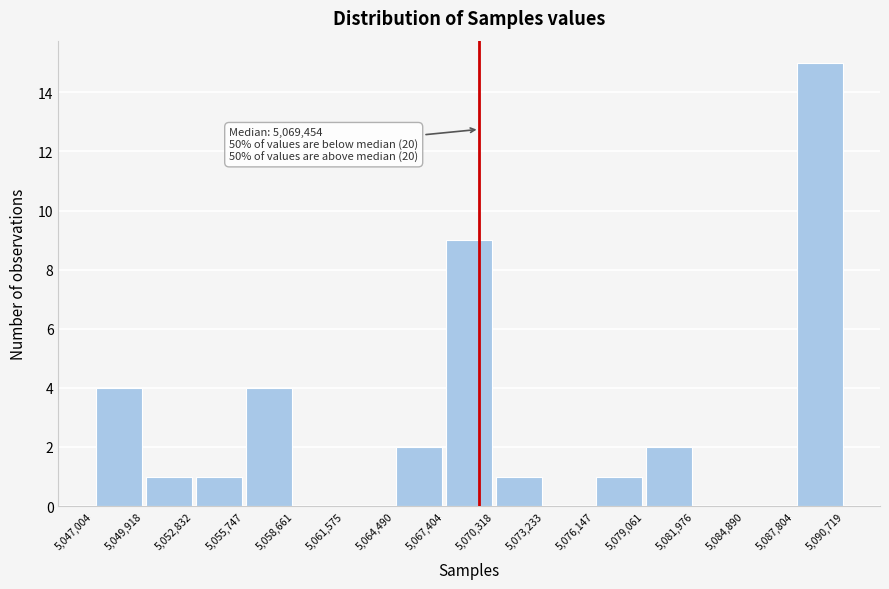

Over which range of the x-axis is the bar tallest?

5,087,804 to 5,090,719